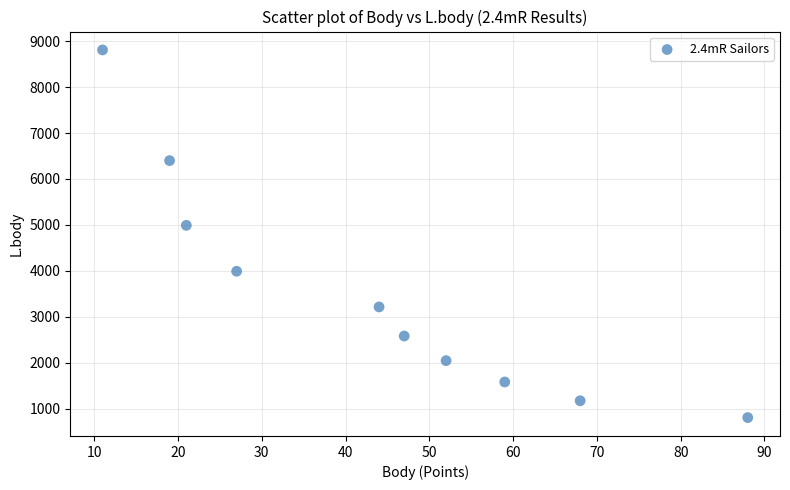

What is the average X value?

44